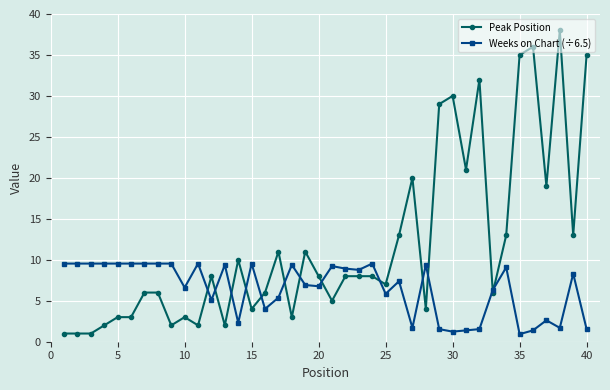

True or false: Weeks on Chart (÷6.5) has more than 0 interior local peaks.

True